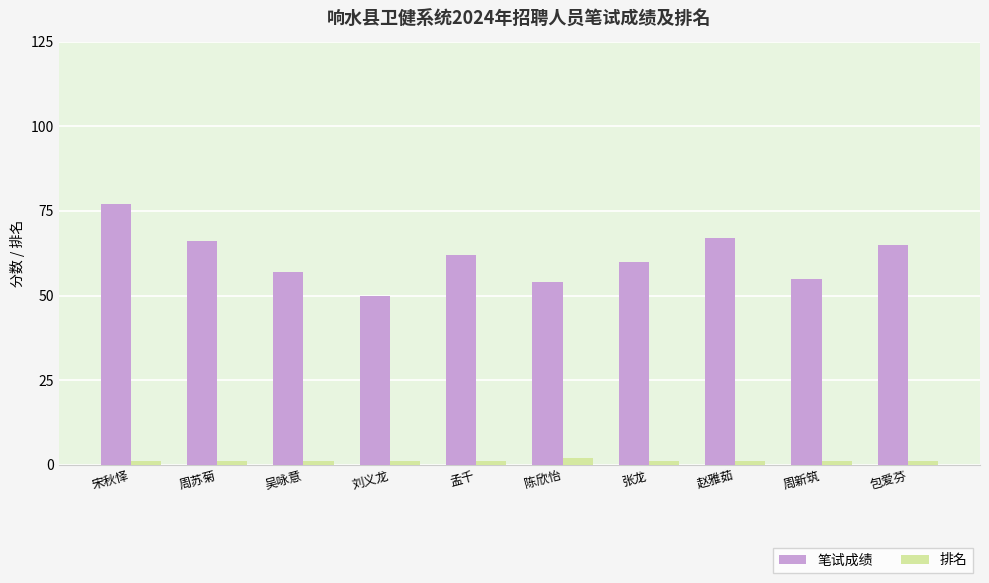

Which series changed the most between 宋秋怿 and 孟千?

笔试成绩